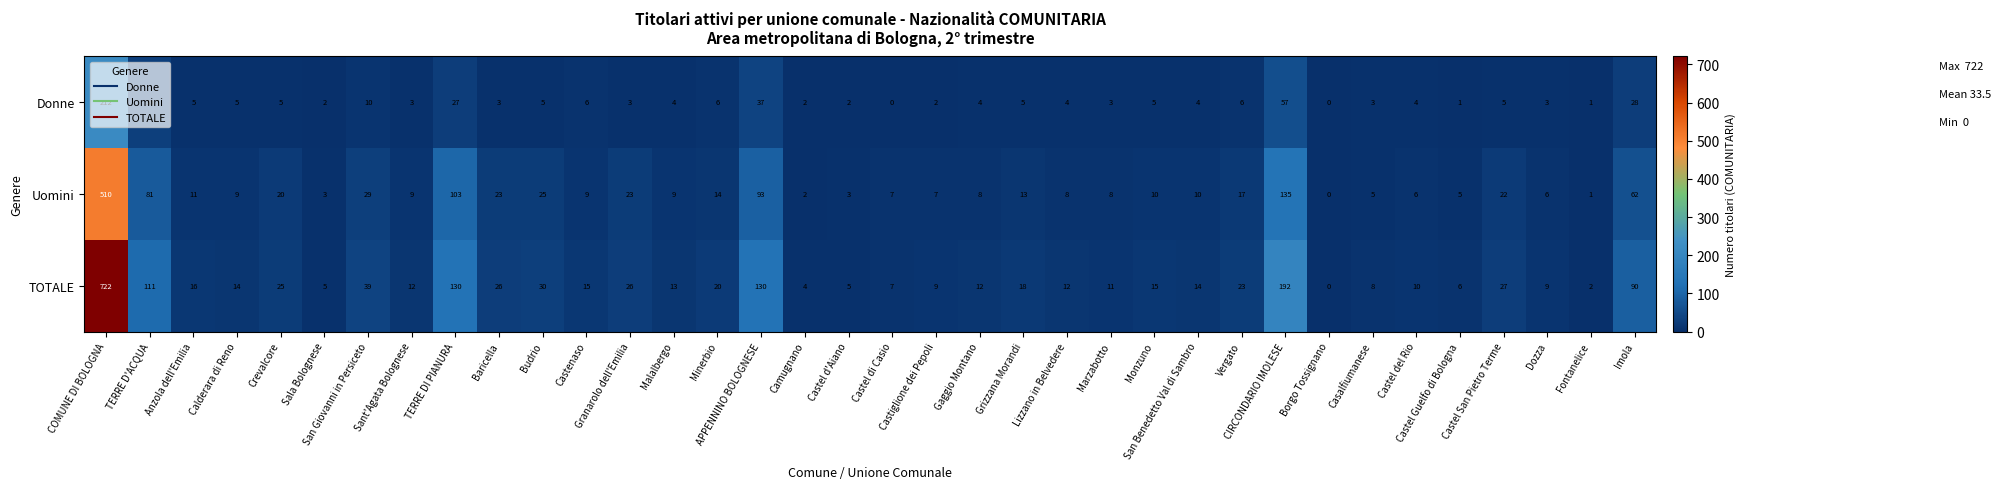

What is the highest value of the TOTALE series?

722